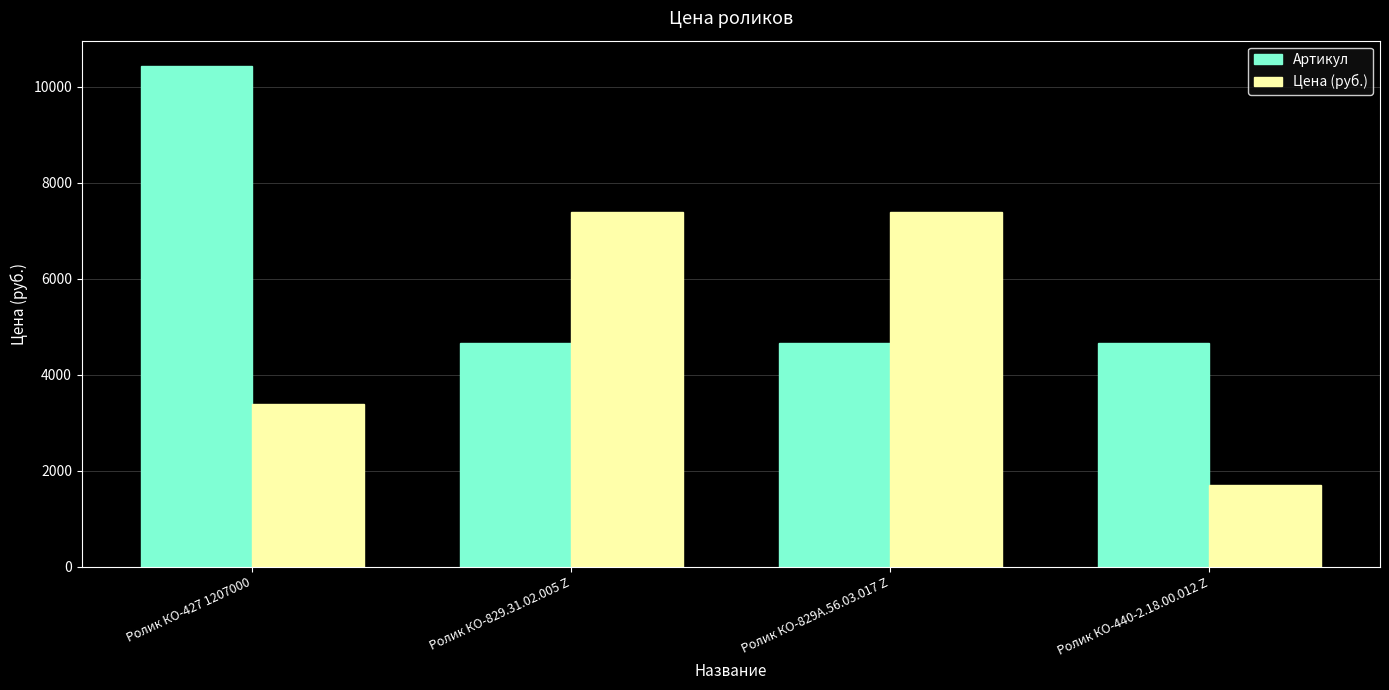

Which series has the widest spread of values?

Артикул